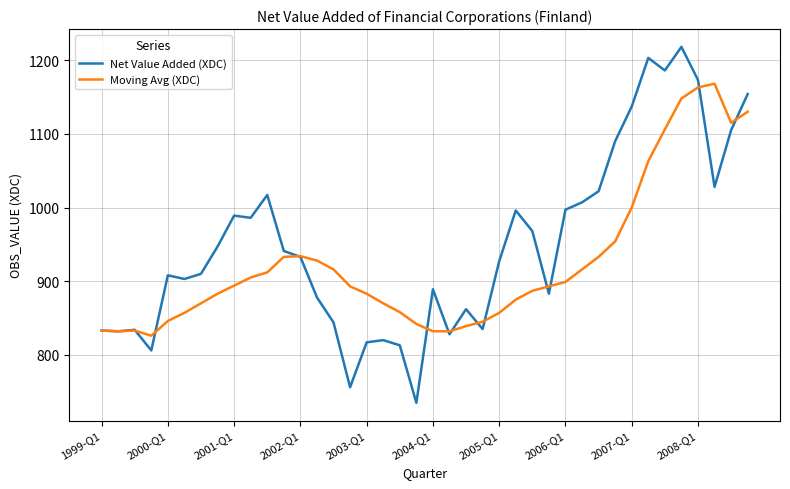

Does the chart have visible grid lines?

Yes